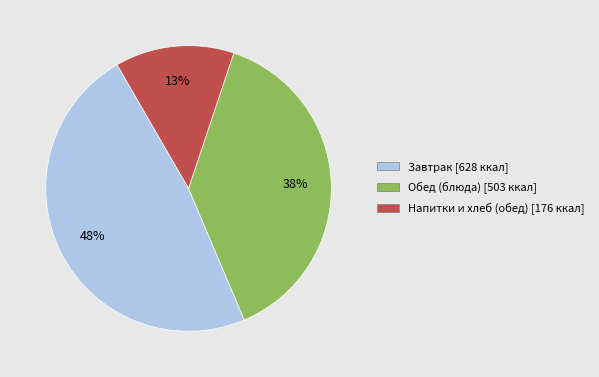

To the nearest percent, what is the difference between the largest and smallest slice percentages?

35%